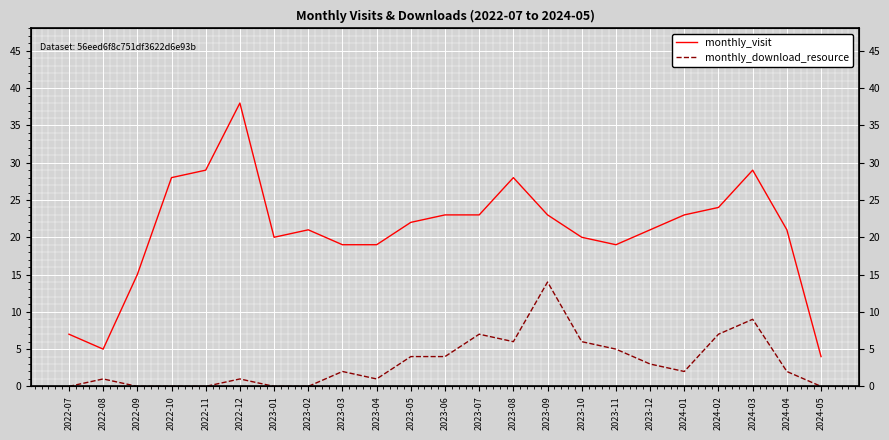

At which label does monthly_visit reach its peak?

2022-12